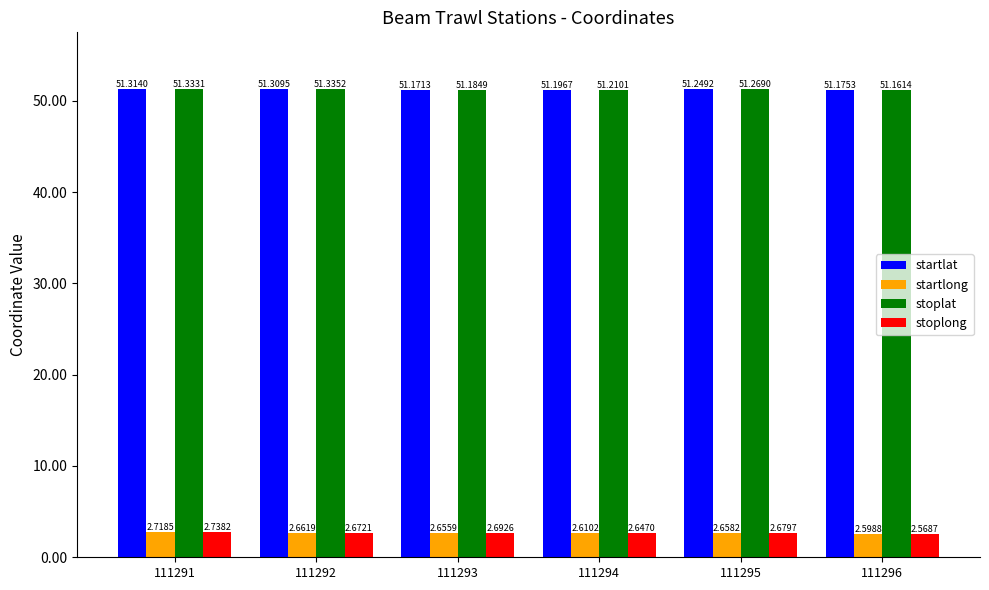

At which category is the sum across all series the highest?

111291